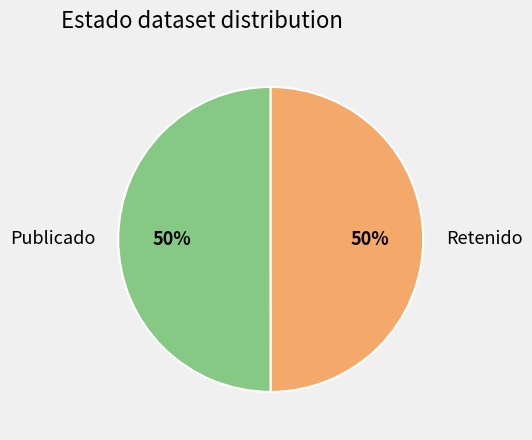

True or false: Retenido accounts for 64% of the total.

False